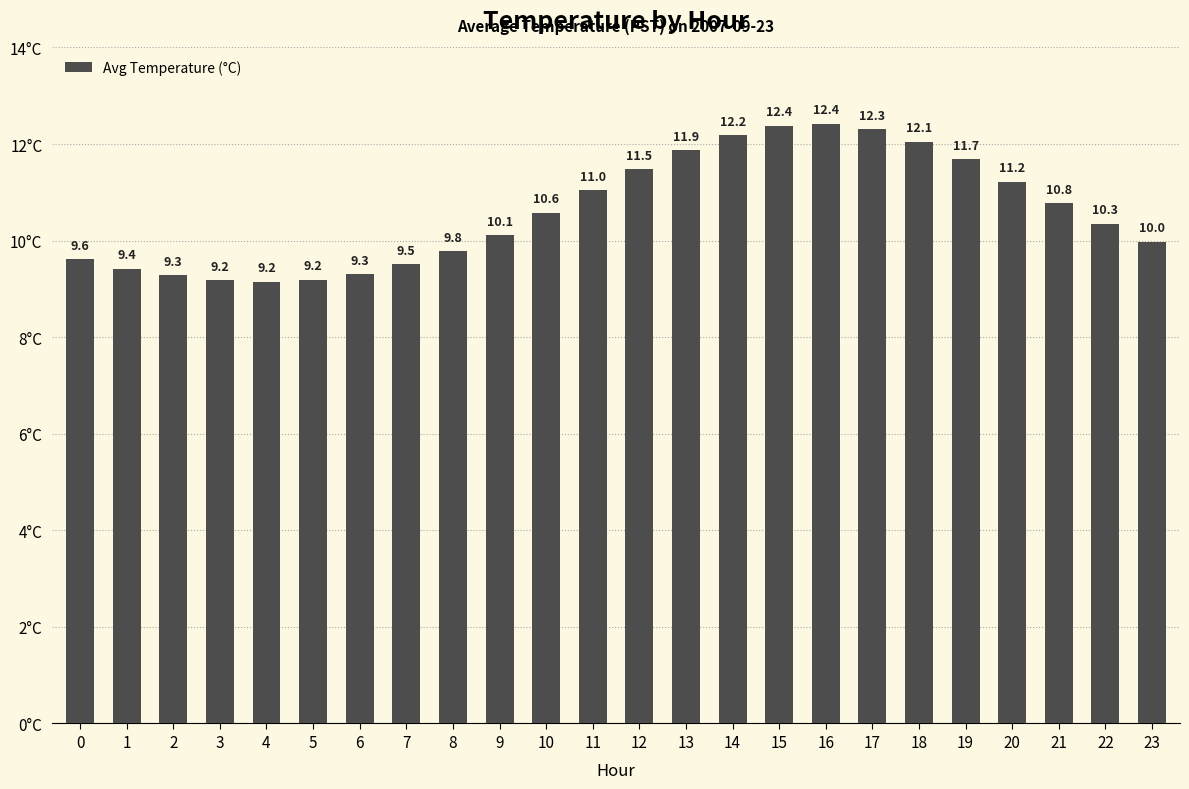

Which category has the highest value across all series?

16